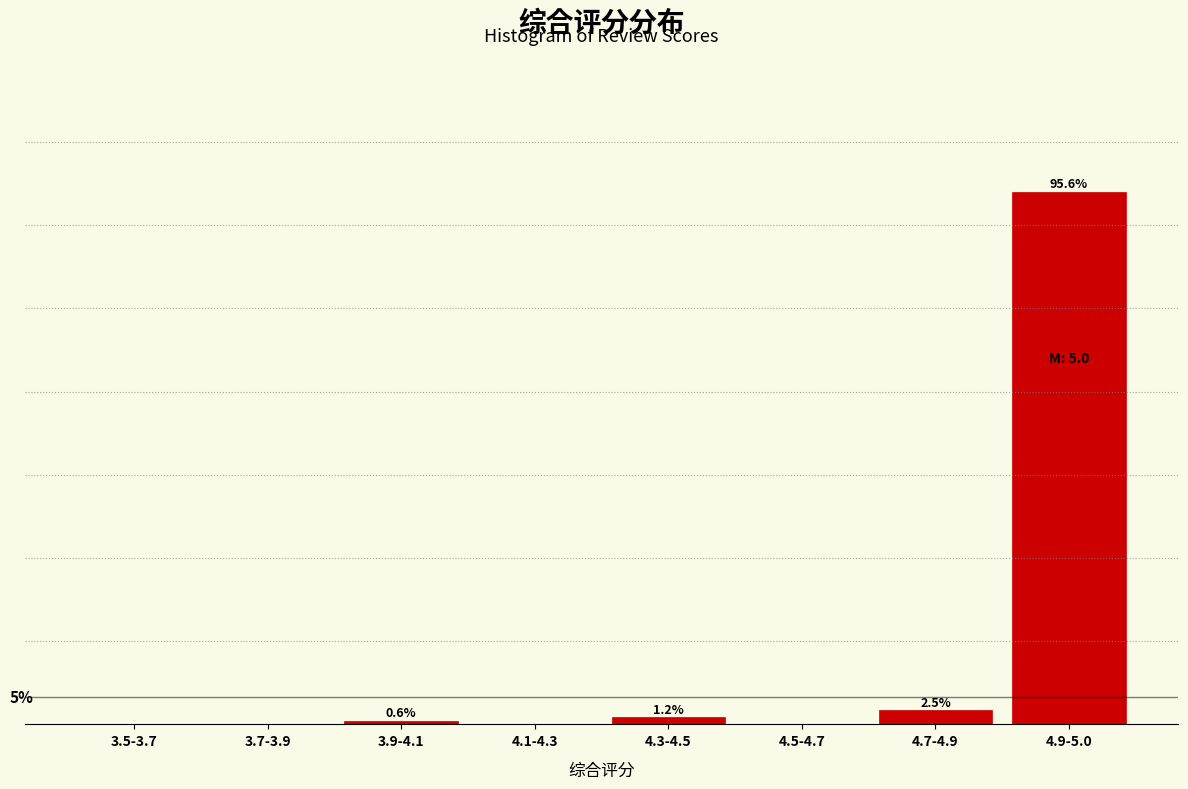

Between 4.7-4.9 and 4.3-4.5, which is larger?

4.7-4.9